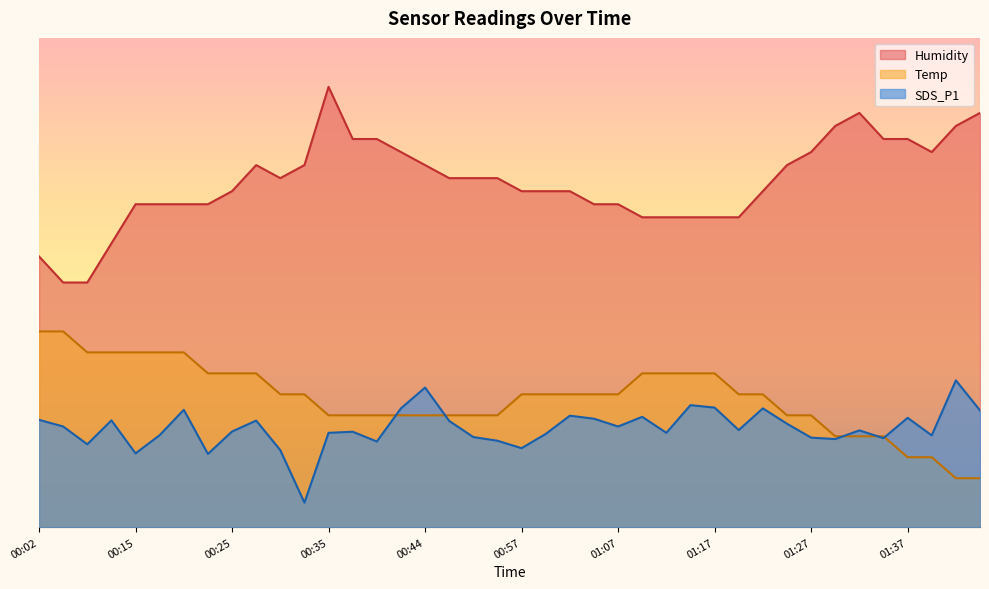

In Humidity, how many points are lower than both neighbors (excluding endpoints)?

2